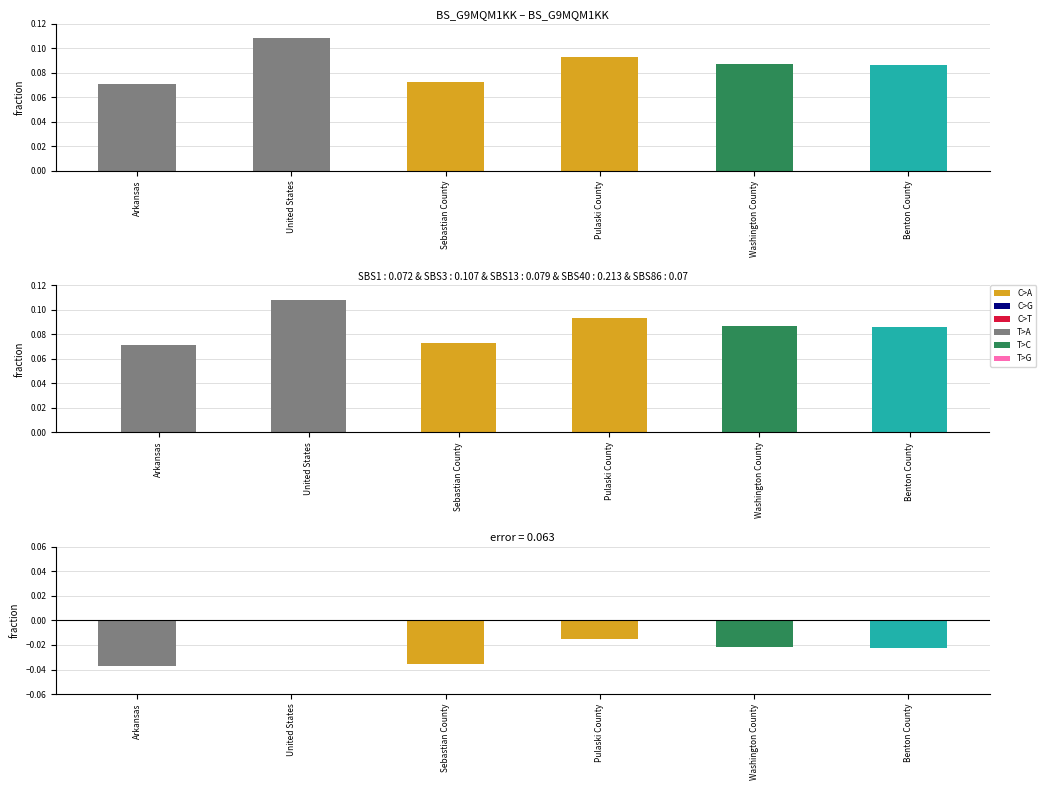

List the labels in order of value, smallest first.

Arkansas, Sebastian County, Benton County, Washington County, Pulaski County, United States